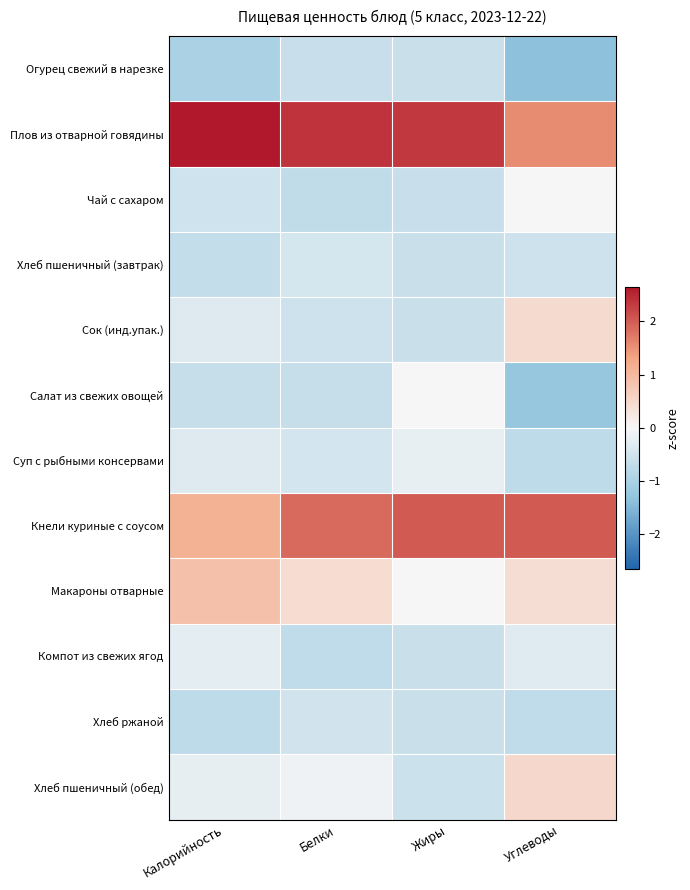

Rank the series at Белки from lowest to highest value.

Компот из свежих ягод, Чай с сахаром, Салат из свежих овощей, Огурец свежий в нарезке, Сок (инд.упак.), Хлеб ржаной, Суп с рыбными консервами, Хлеб пшеничный (завтрак), Хлеб пшеничный (обед), Макароны отварные, Кнели куриные с соусом, Плов из отварной говядины